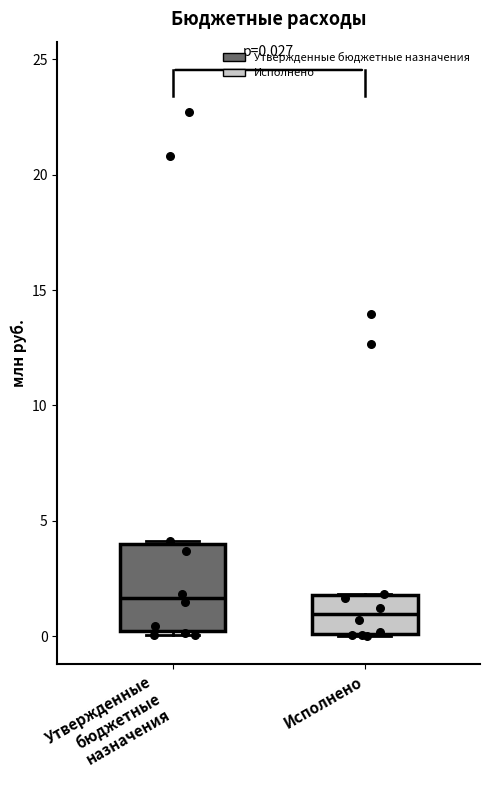

Which box is the tallest, from its lower edge to its upper edge?

Утвержденные бюджетные назначения